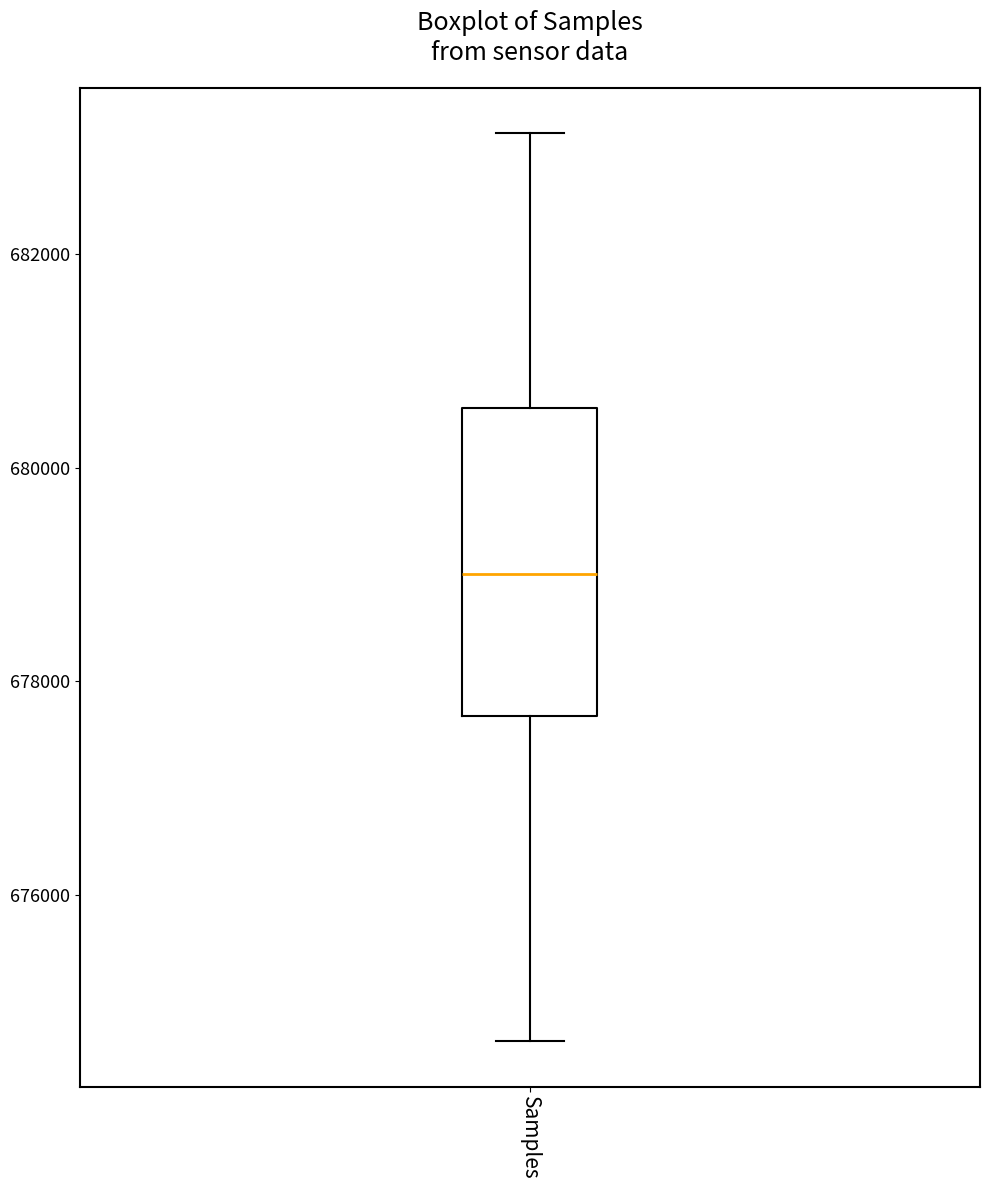

Read this box plot against the y-axis: the position of the median line, the range covered by the box, and the ends of both whiskers. The values are not printed on the chart, so give them approximately, as read against the axis.

median 679000, box 677600 to 680600, whiskers 674600 to 683200